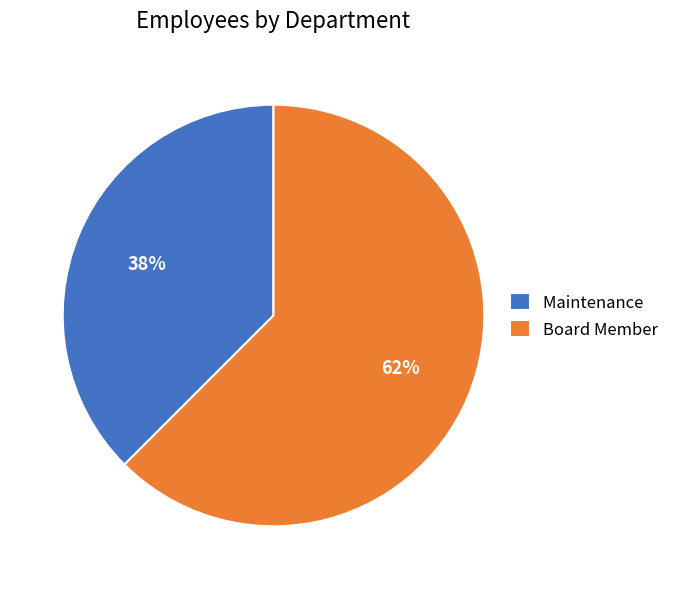

What is the smallest slice in the pie chart?

Maintenance